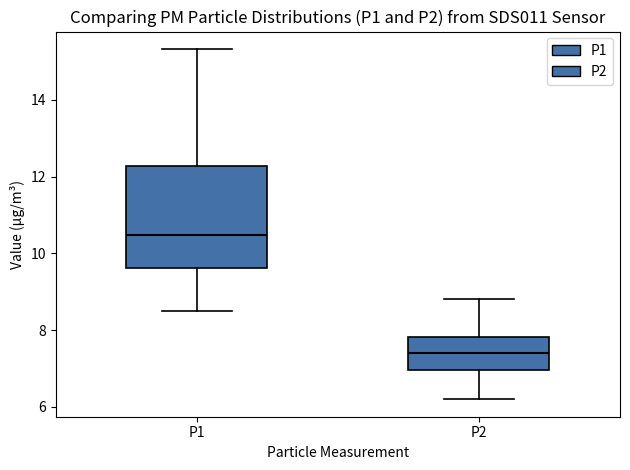

Reading left to right, transcribe this box plot: for each box, give where its median line is, the range the box spans, and where its two whiskers end, as read against the y-axis. The values are not printed on the chart, so give them approximately, as read against the axis.

P1: median 10.4, box 9.6 to 12.2, whiskers 8.6 to 15.4
P2: median 7.4, box 7.0 to 7.8, whiskers 6.2 to 8.8